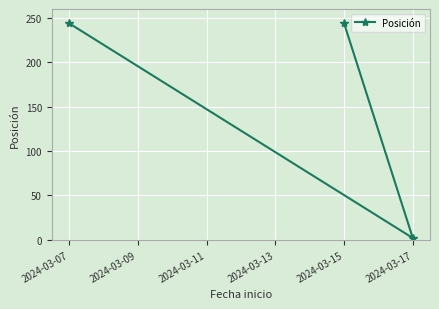

What is the value of the 1st point from the left?

244